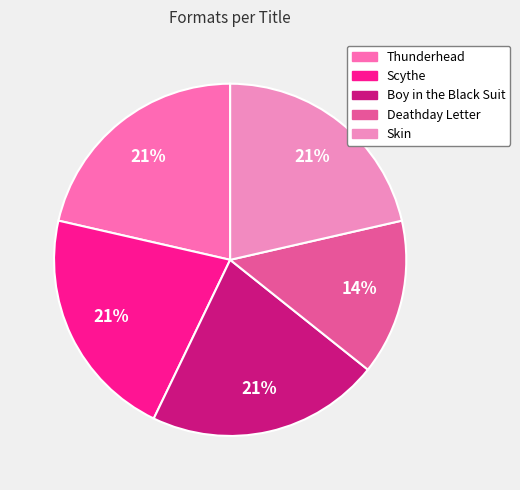

Is the sum of Thunderhead and Deathday Letter greater than half?

No